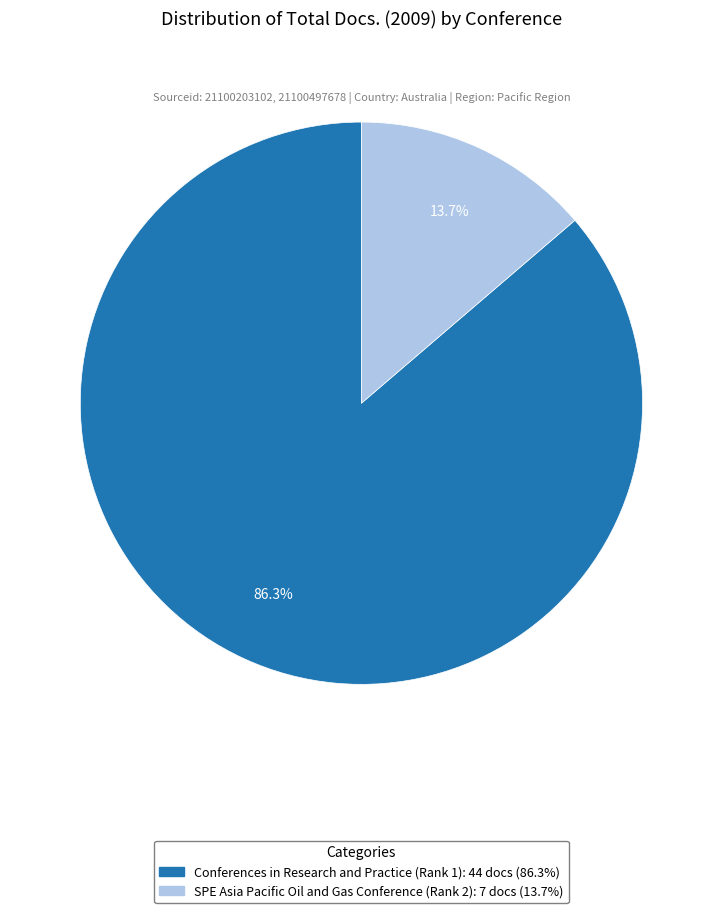

Is it true that SPE Asia Pacific Oil and Gas Conference (Rank 2) is 14% of the pie?

True